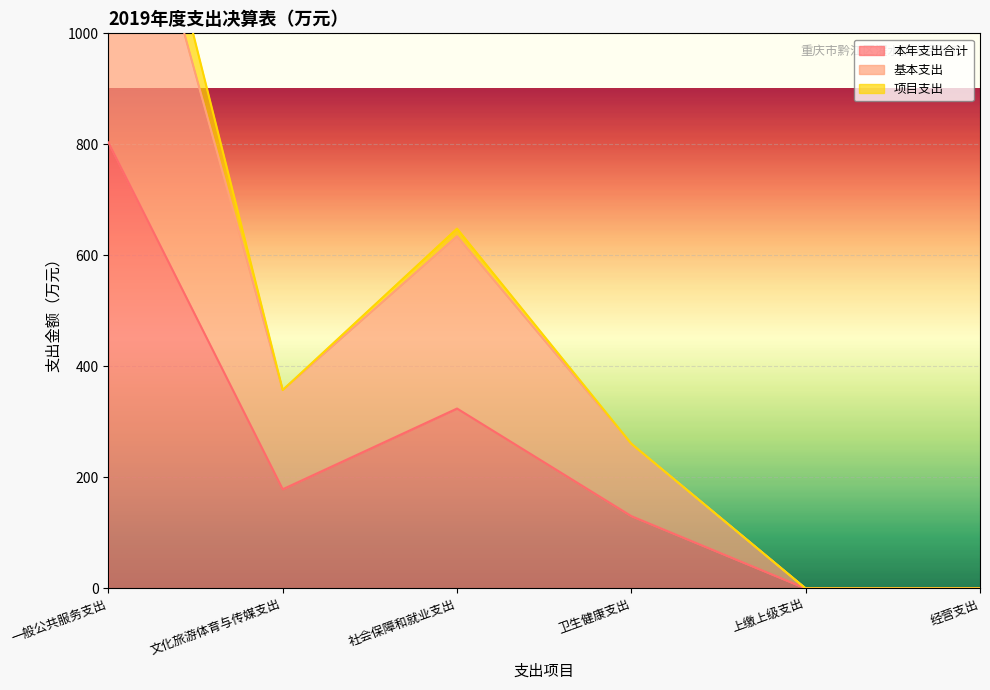

True or false: 本年支出合计 and 基本支出 intersect in this chart.

False